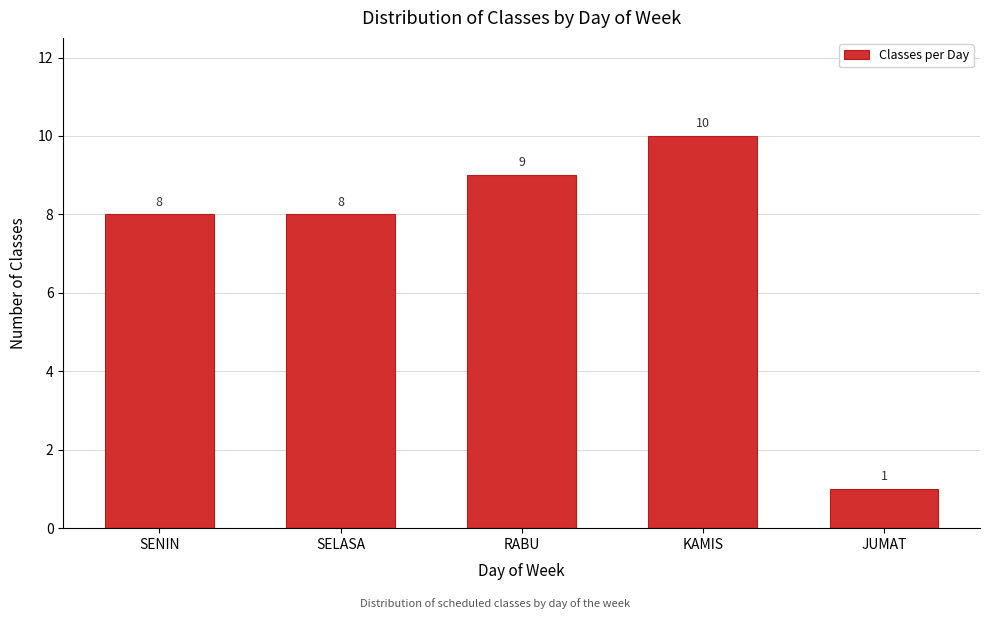

Reading left to right, extract all data points from this chart.

8	8	9	10	1